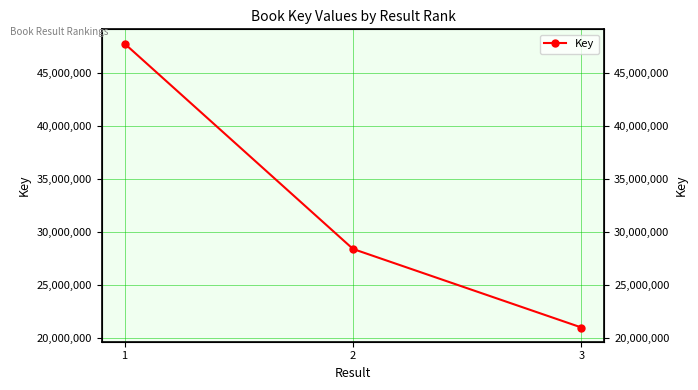

Is it true that the value at 3 is 21025865?

True